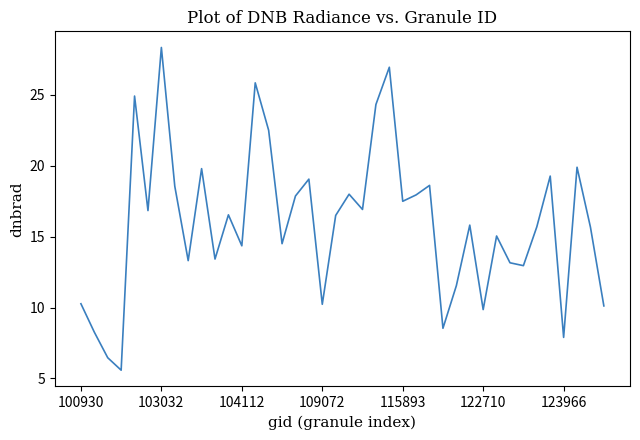

What is the difference between the maximum and minimum values?

22.8